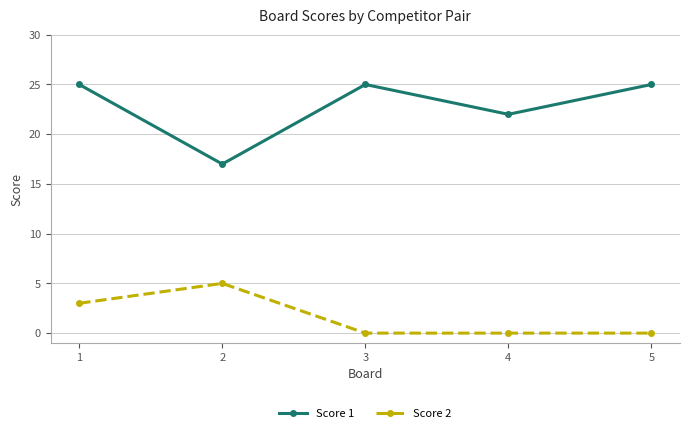

Where is the first local maximum for Score 2?

2